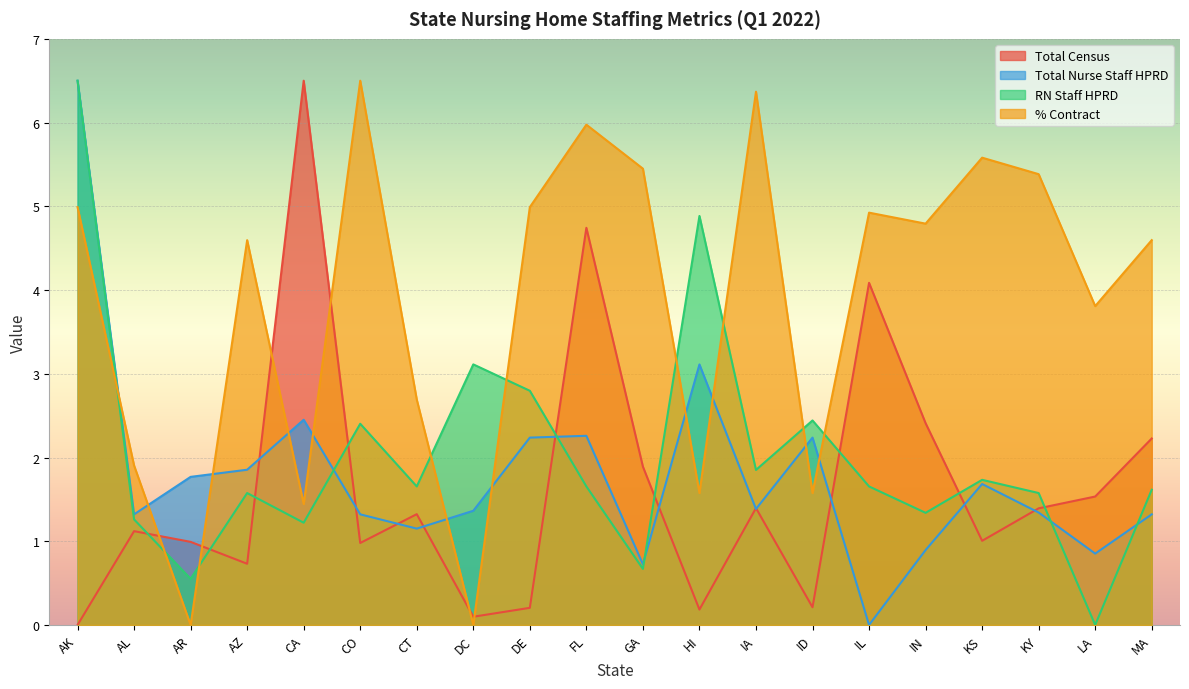

In Total Census, how many points are higher than both neighbors (excluding endpoints)?

6